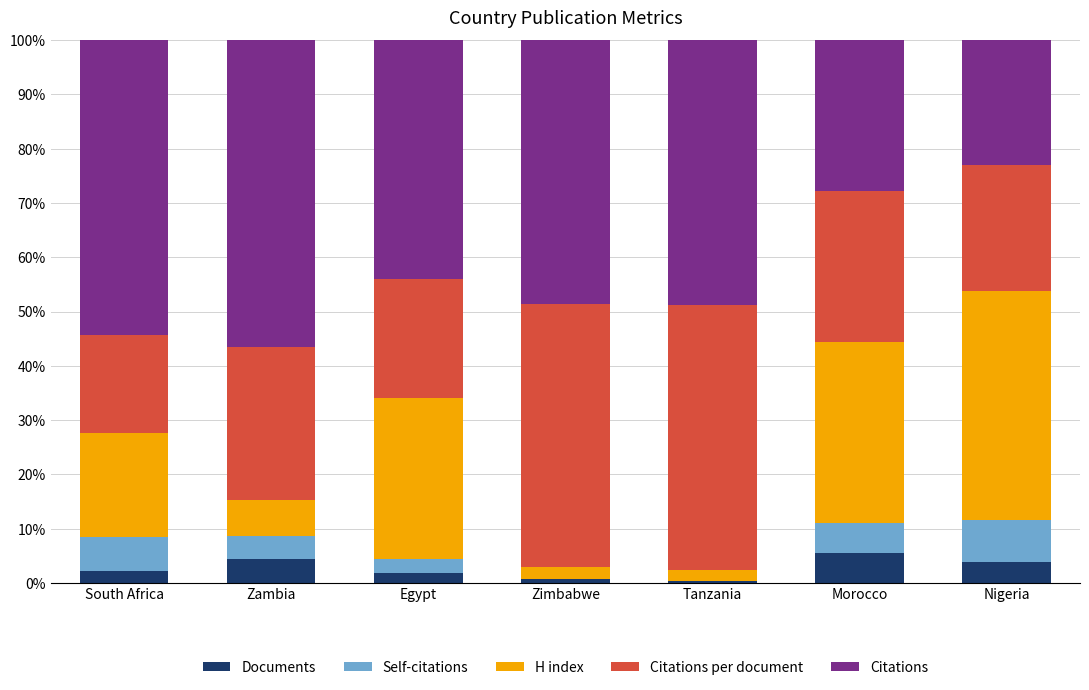

What is the sum of all Documents values?

18.7